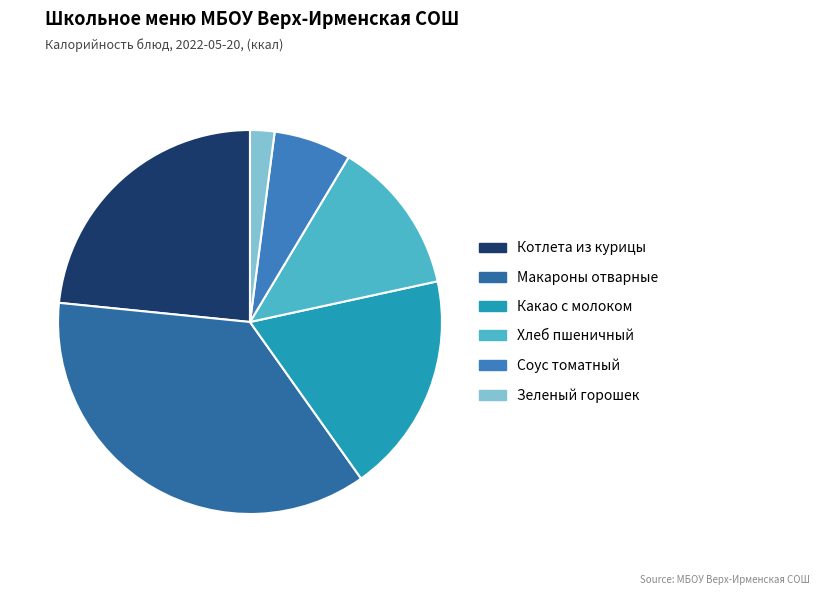

Which category has the smallest portion of the pie?

Зеленый горошек